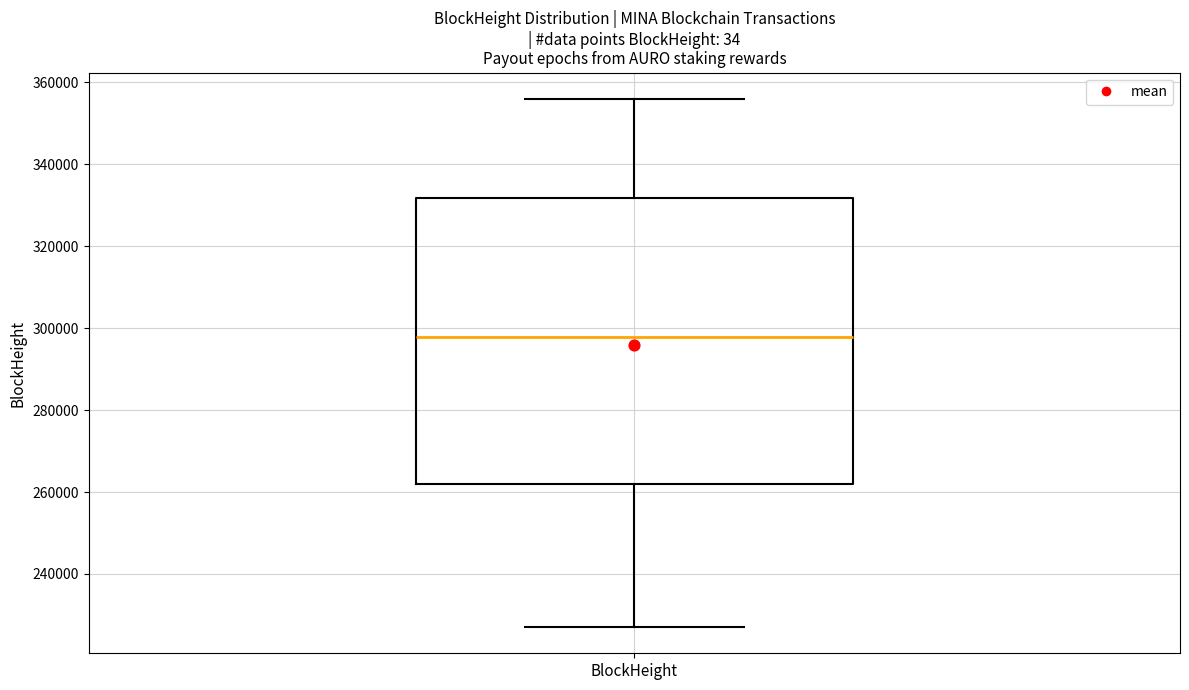

Read this box plot against the y-axis: the position of the median line, the range covered by the box, and the ends of both whiskers. The values are not printed on the chart, so give them approximately, as read against the axis.

median 298000, box 262000 to 332000, whiskers 228000 to 356000